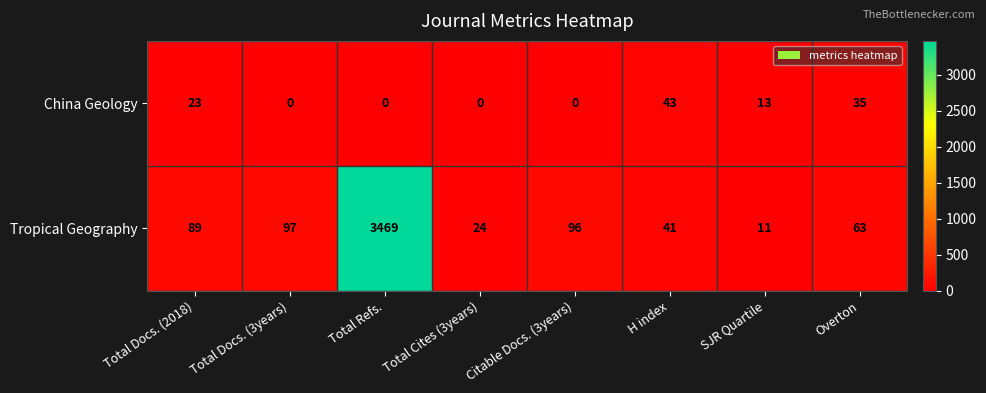

How many categories are shown in the chart?

8